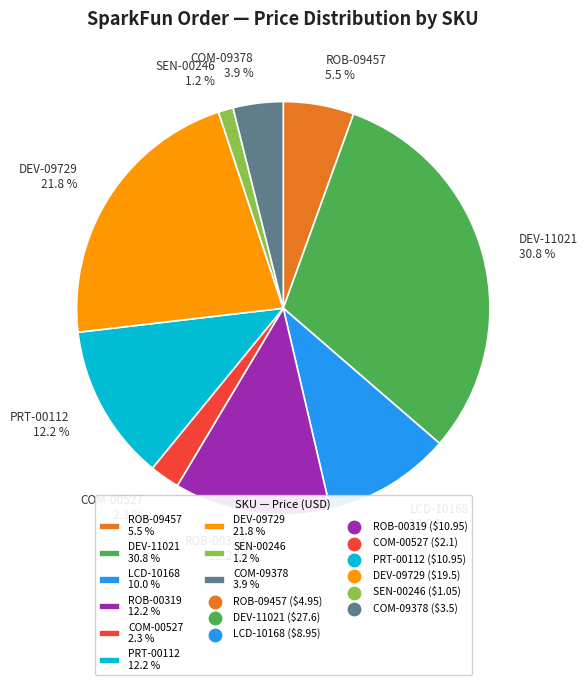

Is there any slice that represents more than half of the pie?

No